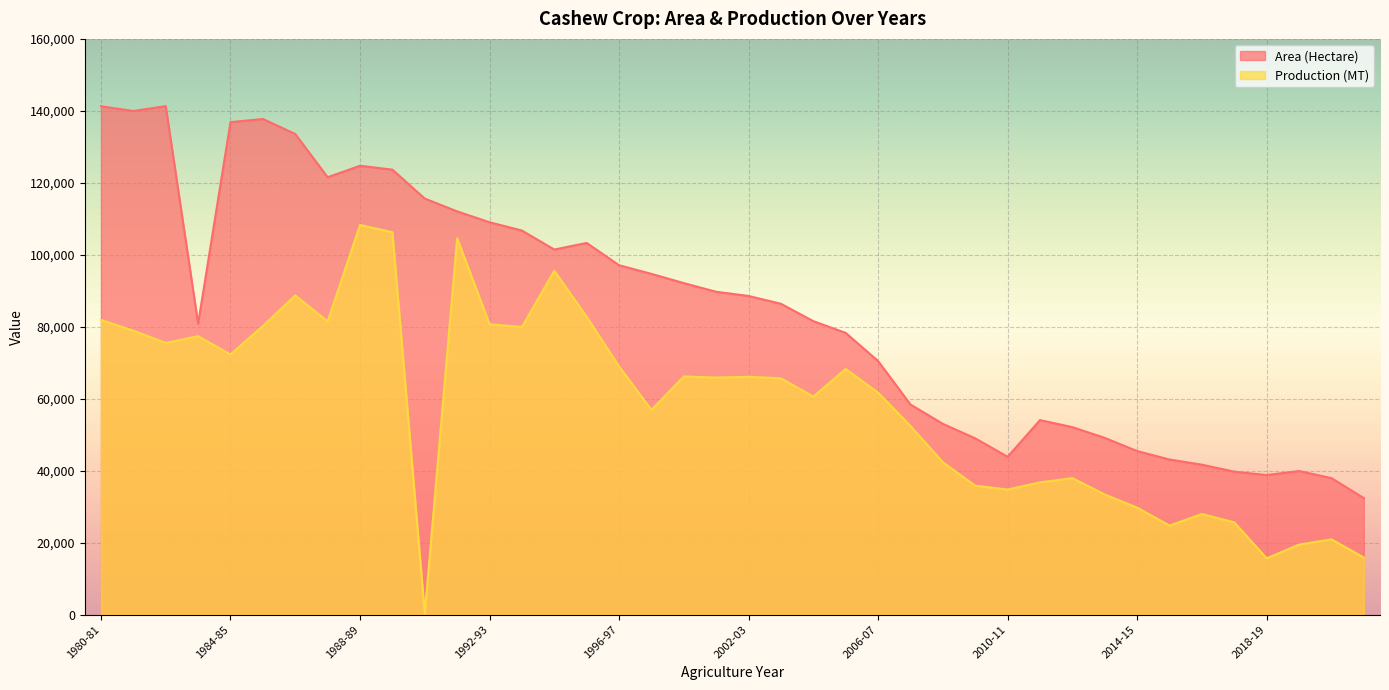

At which category does Area (Hectare) reach its first local valley?

1981-82